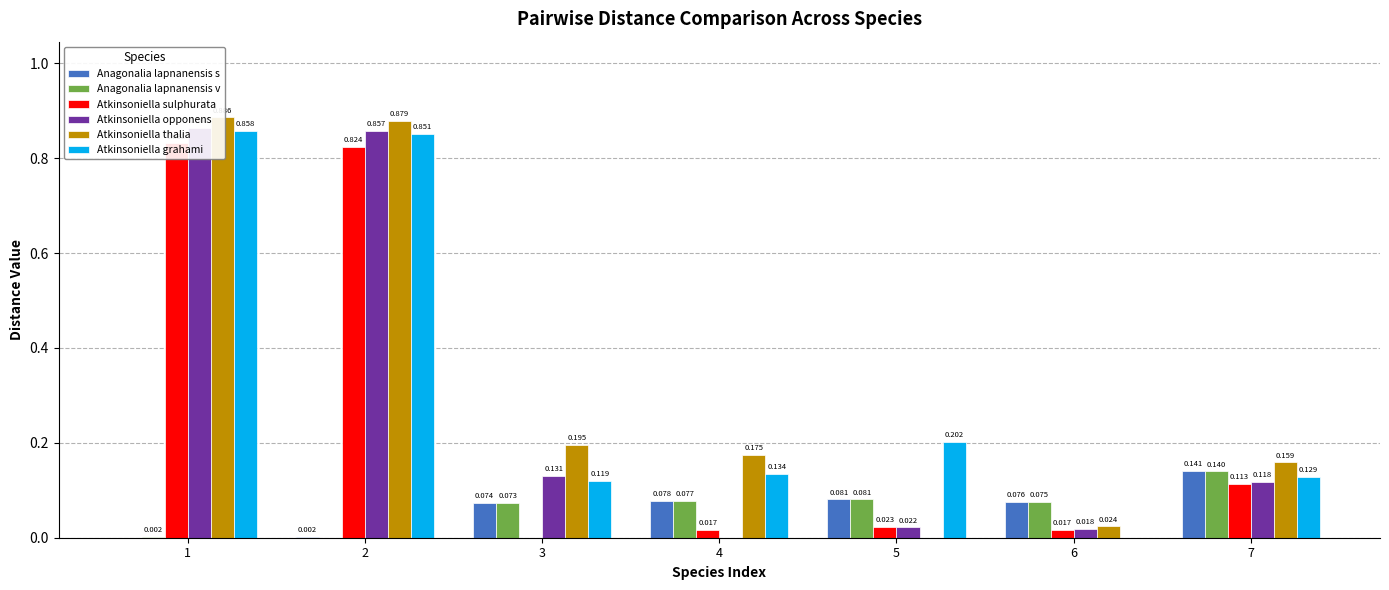

Reading left to right, list all the values displayed in this chart.

Anagonalia lapnanensis s: 0.0	0.0	0.1	0.1	0.1	0.1	0.1
Anagonalia lapnanensis v: 0.0	0.0	0.1	0.1	0.1	0.1	0.1
Atkinsoniella sulphurata: 0.8	0.8	0.0	0.0	0.0	0.0	0.1
Atkinsoniella opponens: 0.9	0.9	0.1	0.0	0.0	0.0	0.1
Atkinsoniella thalia: 0.9	0.9	0.2	0.2	0.0	0.0	0.2
Atkinsoniella grahami: 0.9	0.9	0.1	0.1	0.2	0.0	0.1